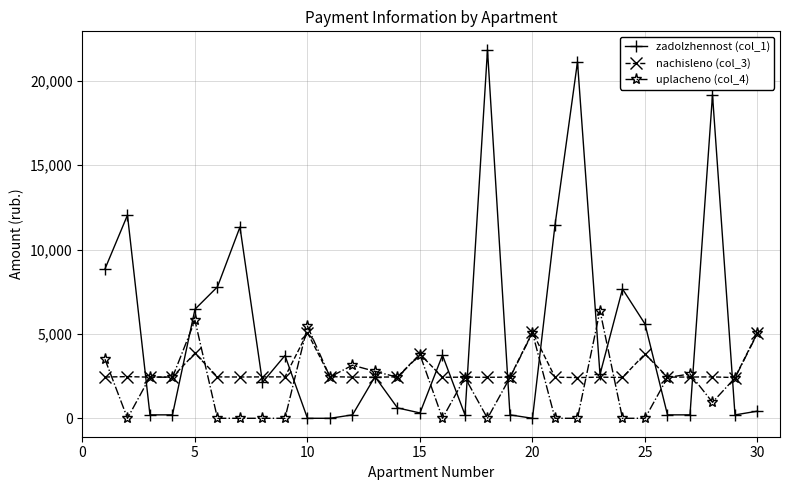

Which series has the widest spread of values?

zadolzhennost (col_1)